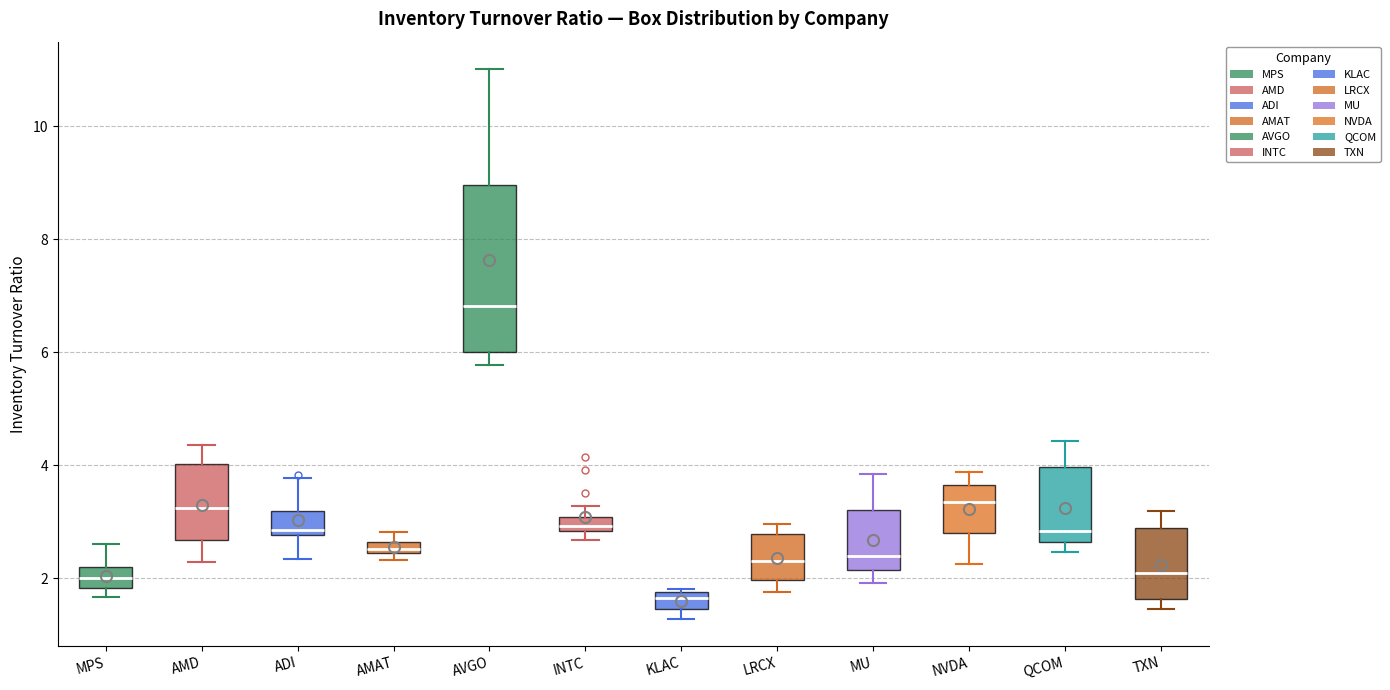

Which box's median line is the highest?

AVGO